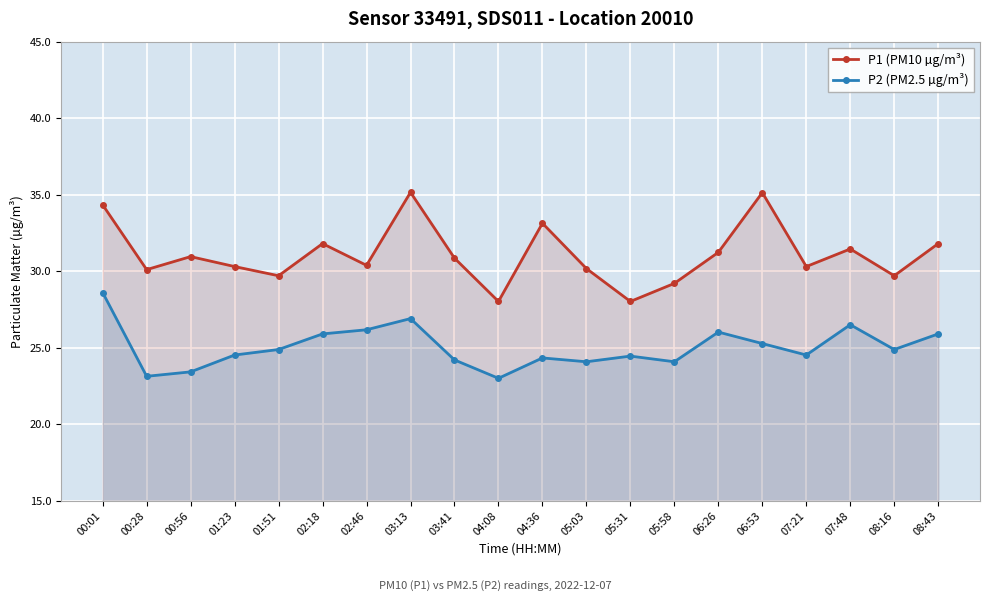

At which category does the chart reach its minimum across all series?

04:08